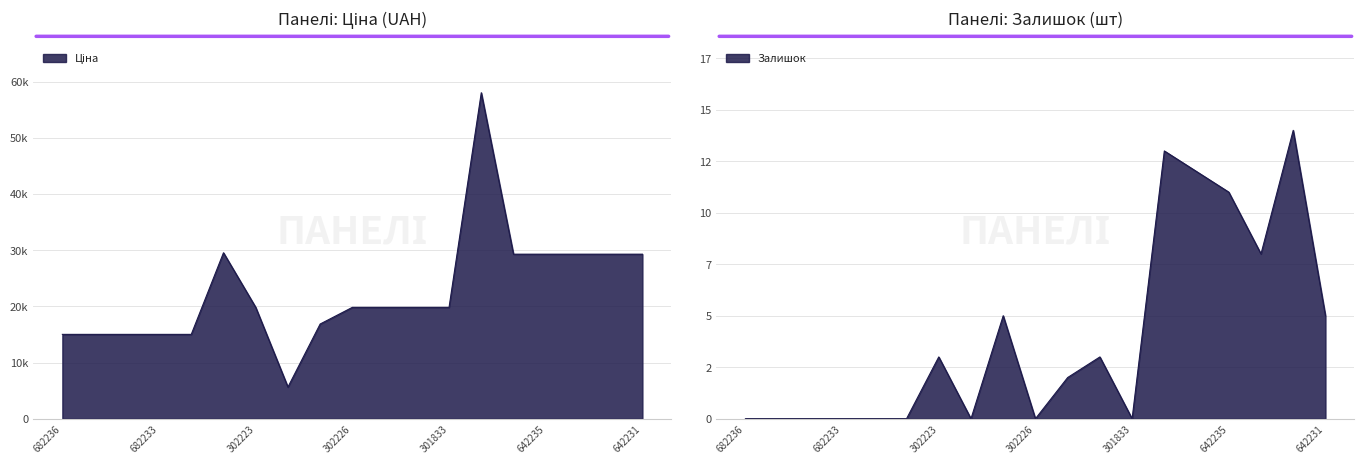

What is the difference between the maximum and minimum values in the Ціна series?

52401.0